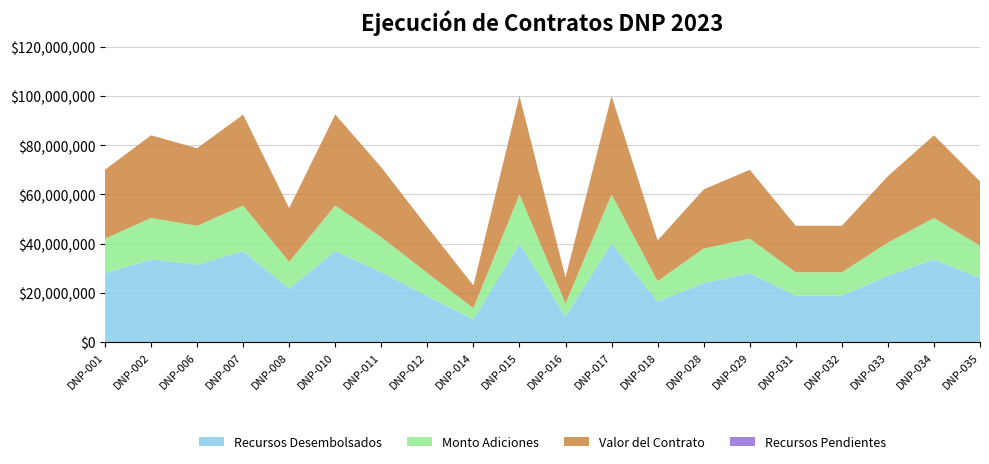

Reading left to right, transcribe all the data shown in this chart.

Recursos Desembolsados: DNP-001=28000000	DNP-002=33600000	DNP-006=31500000	DNP-007=36960000	DNP-008=21756000	DNP-010=36984000	DNP-011=28400000	DNP-012=18712000	DNP-014=9200000	DNP-015=40000000	DNP-016=10500000	DNP-017=40000000	DNP-018=16512000	DNP-028=24000000	DNP-029=28000000	DNP-031=18900000	DNP-032=18900000	DNP-033=26960000	DNP-034=33600000	DNP-035=26120000
Valor del Contrato: DNP-001=28000000	DNP-002=33600000	DNP-006=31500000	DNP-007=36960000	DNP-008=21756000	DNP-010=36984000	DNP-011=28400000	DNP-012=18712000	DNP-014=9200000	DNP-015=40000000	DNP-016=10500000	DNP-017=40000000	DNP-018=16512000	DNP-028=24000000	DNP-029=28000000	DNP-031=18900000	DNP-032=18900000	DNP-033=26960000	DNP-034=33600000	DNP-035=26120000
Recursos Pendientes: DNP-001=0	DNP-002=0	DNP-006=0	DNP-007=0	DNP-008=0	DNP-010=0	DNP-011=0	DNP-012=0	DNP-014=0	DNP-015=0	DNP-016=0	DNP-017=0	DNP-018=0	DNP-028=0	DNP-029=0	DNP-031=0	DNP-032=0	DNP-033=0	DNP-034=0	DNP-035=0
Monto Adiciones: DNP-001=14000000	DNP-002=16800000	DNP-006=15750000	DNP-007=18480000	DNP-008=10878000	DNP-010=18492000	DNP-011=14200000	DNP-012=9356000	DNP-014=4600000	DNP-015=20000000	DNP-016=5250000	DNP-017=20000000	DNP-018=8256000	DNP-028=14000000	DNP-029=14000000	DNP-031=9450000	DNP-032=9450000	DNP-033=13480000	DNP-034=16800000	DNP-035=13060000